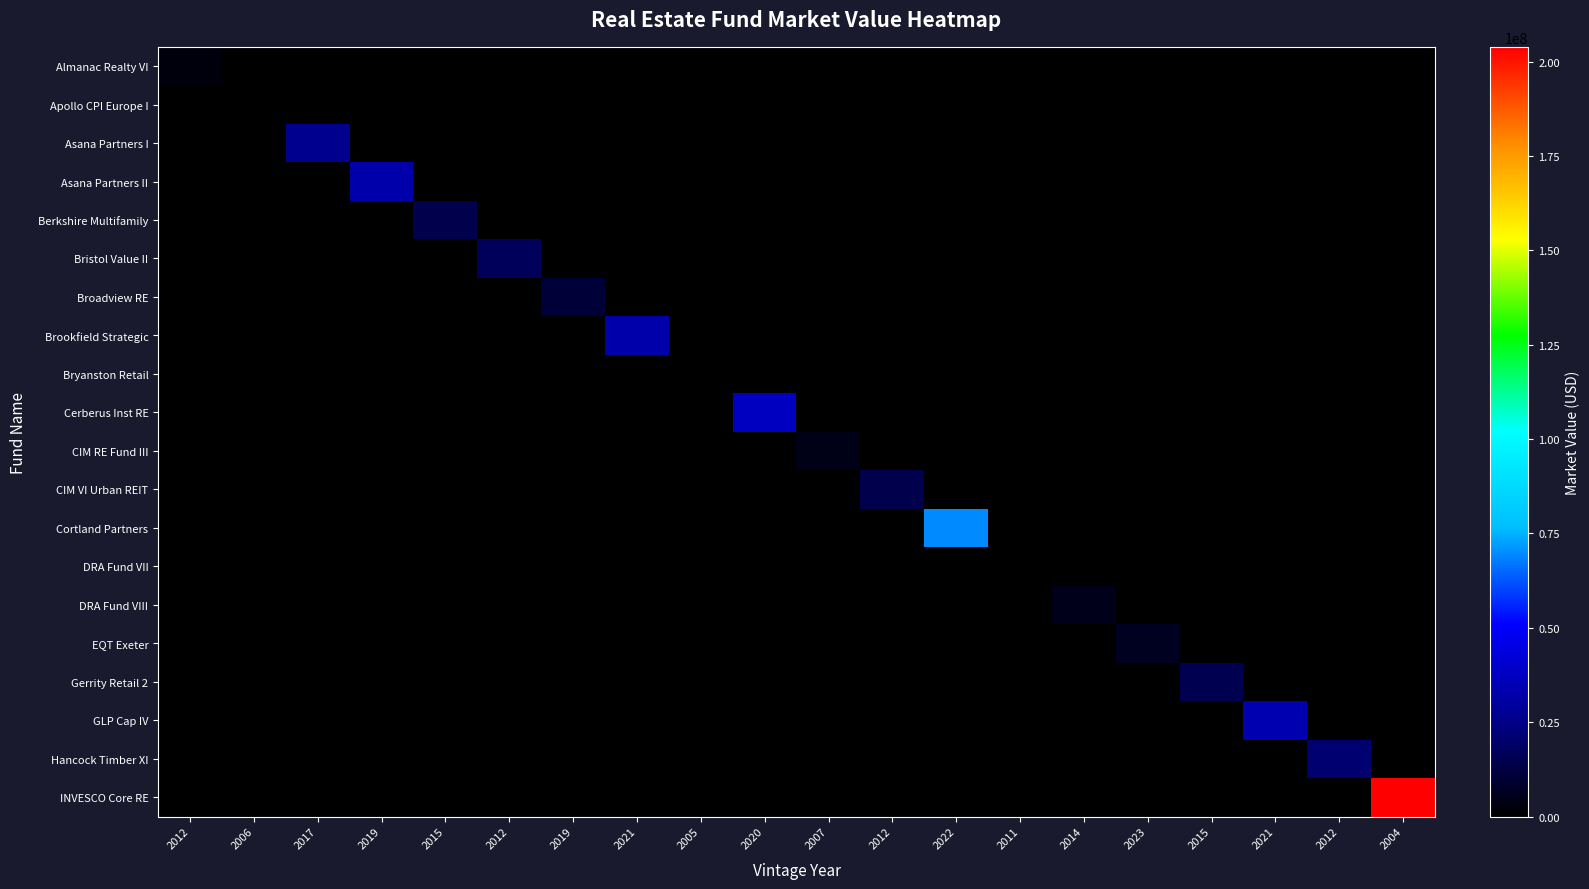

How many categories are shown in the chart?

20